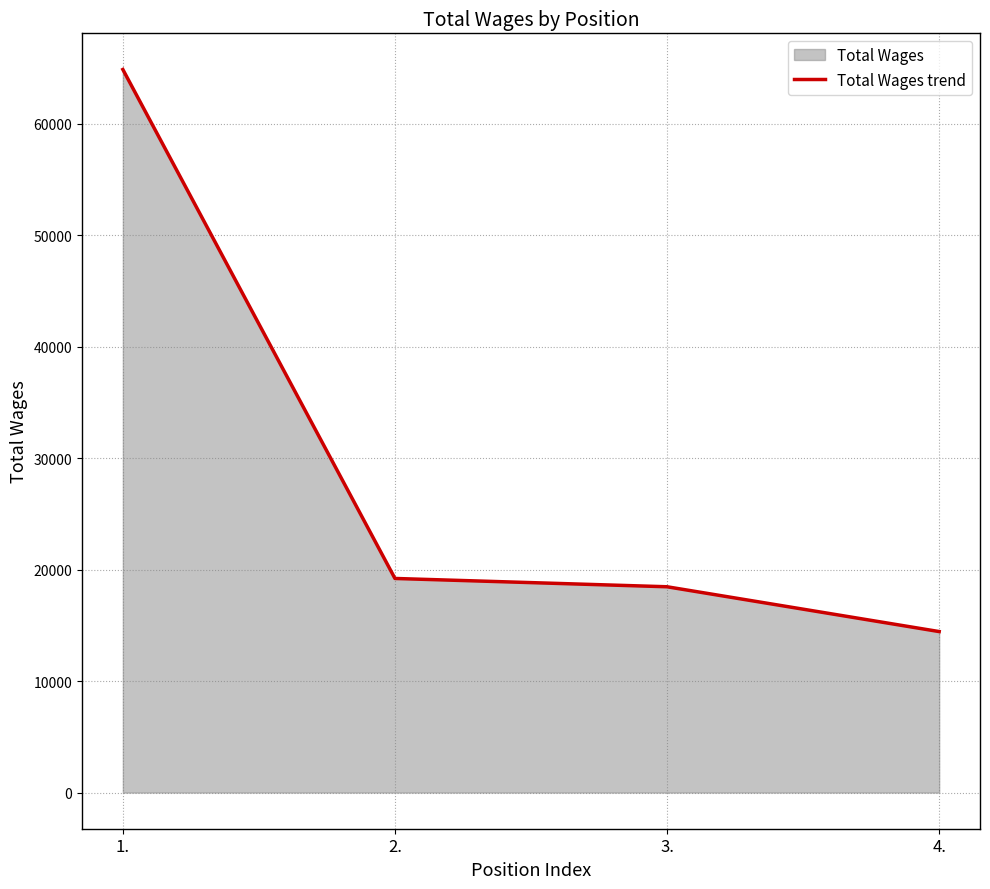

What is the sum of all values?

116976